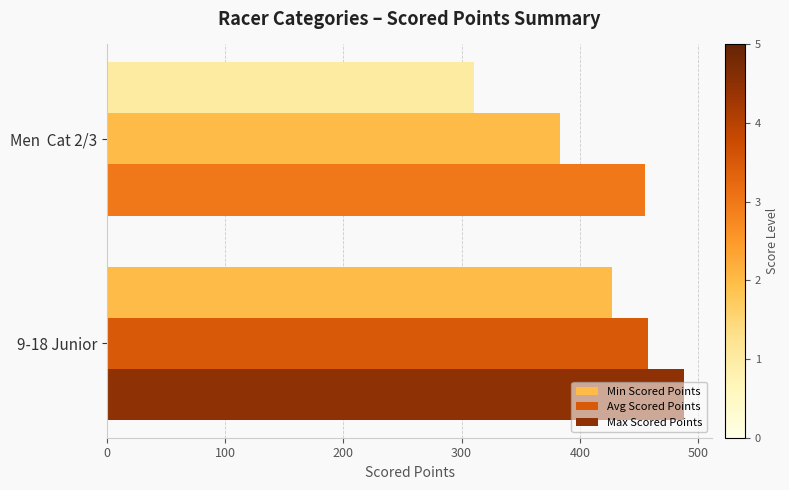

How many data points does each series have?

2